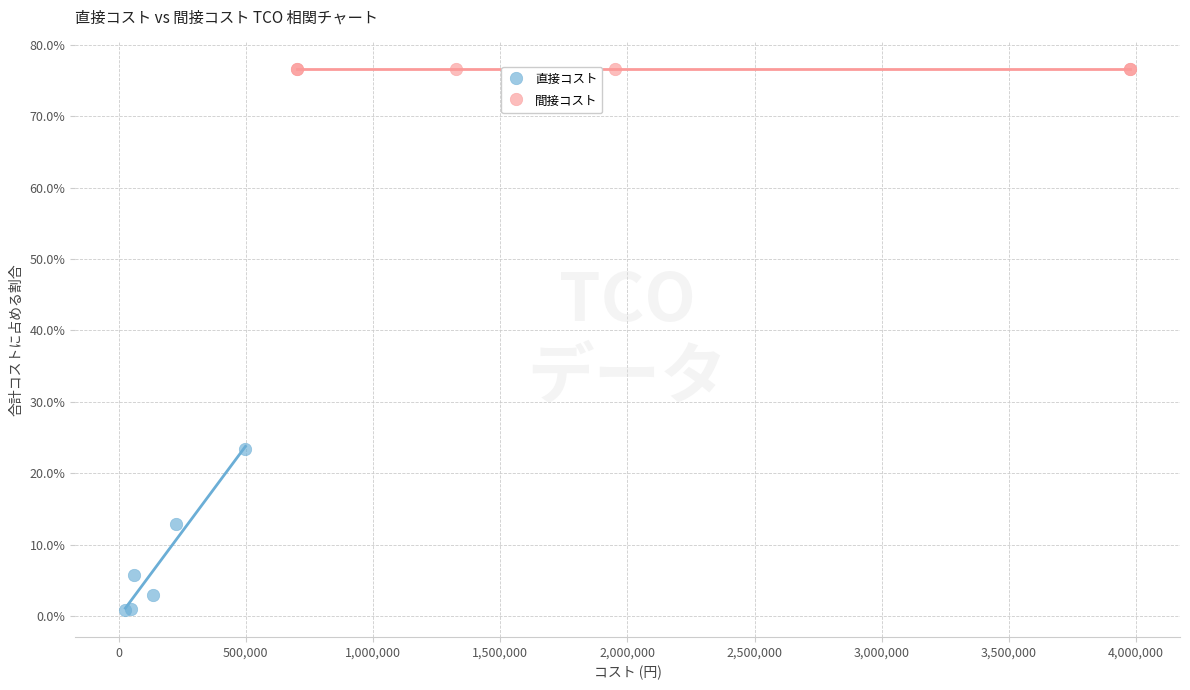

Which series reaches the minimum Y coordinate?

直接コスト